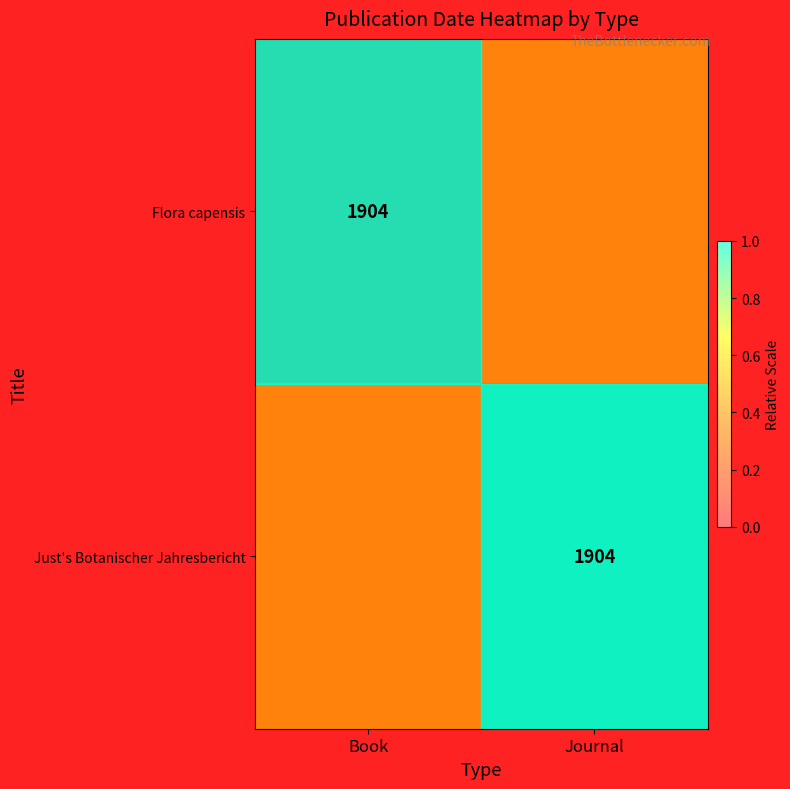

Is it true that Just's Botanischer Jahresbericht equals 1904.0 at Journal?

True